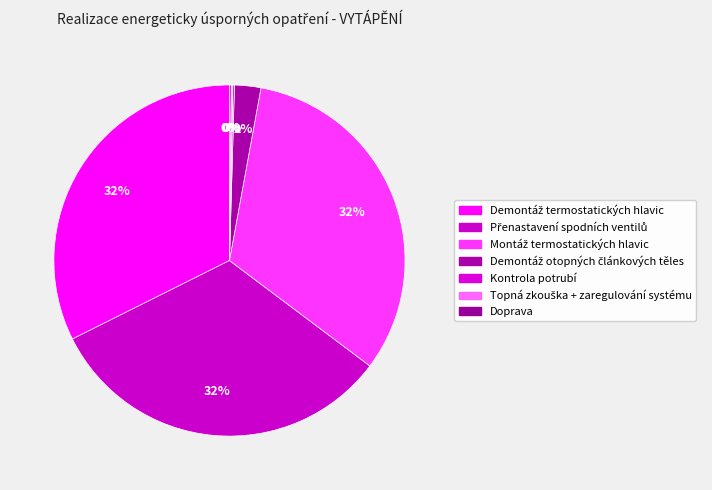

To the nearest percent, what portion does Demontáž otopných článkových těles represent?

2%